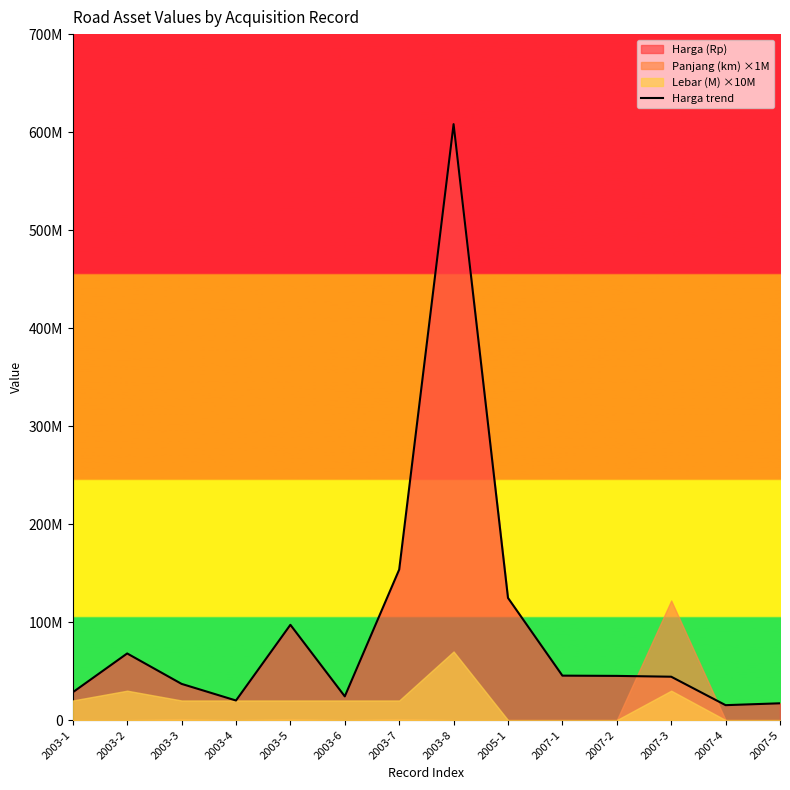

Rank the categories by value from lowest to highest.

2007-4, 2007-5, 2003-4, 2003-6, 2003-1, 2003-3, 2007-3, 2007-2, 2007-1, 2003-2, 2003-5, 2005-1, 2003-7, 2003-8